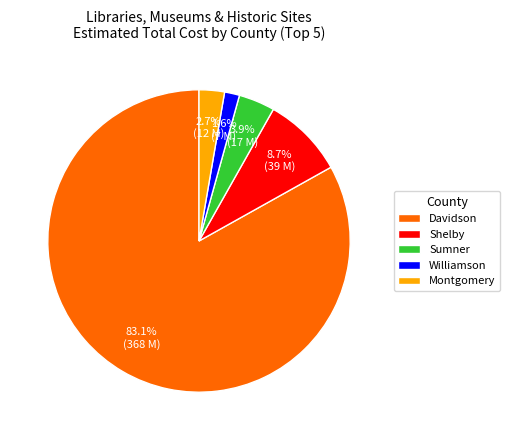

Which slice is the largest?

Davidson